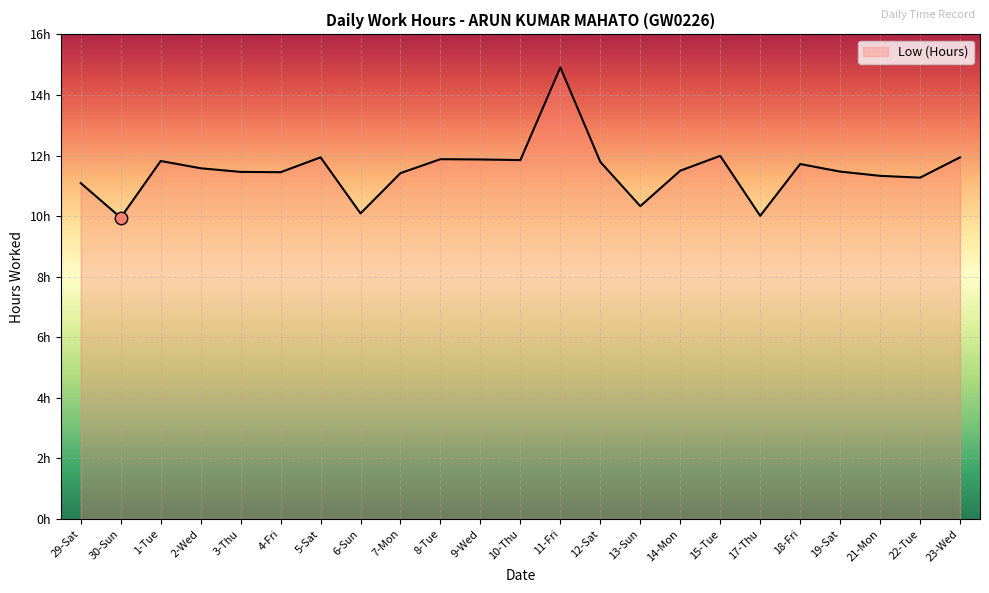

Is this an area chart (filled region under the line)?

Yes